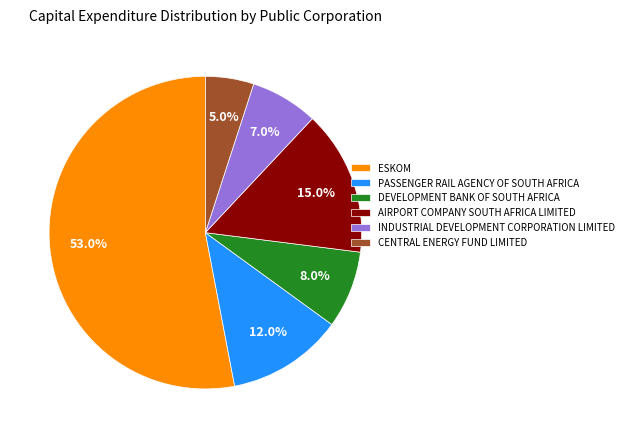

To the nearest percent, what is the difference between the ESKOM and DEVELOPMENT BANK OF SOUTH AFRICA slice percentages?

45%